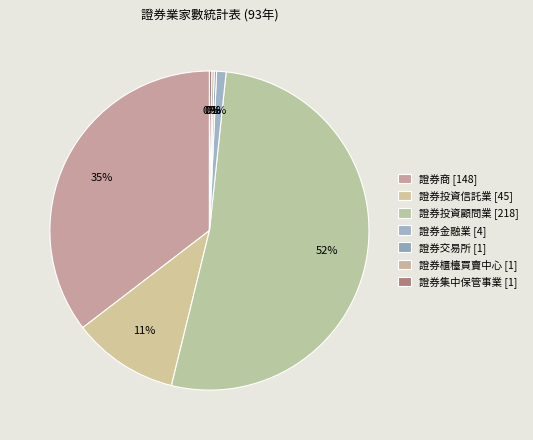

To the nearest percent, what percentage of the pie is 證券商?

35%